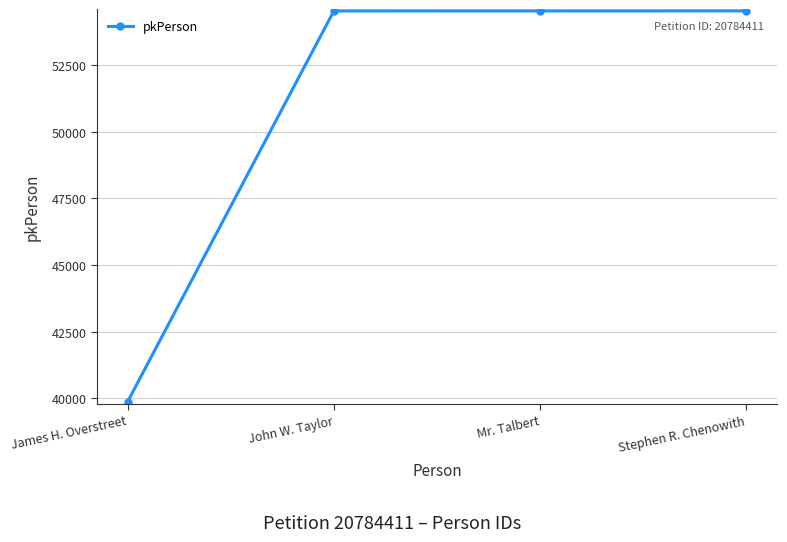

What is the approximate value at John W. Taylor?

54528